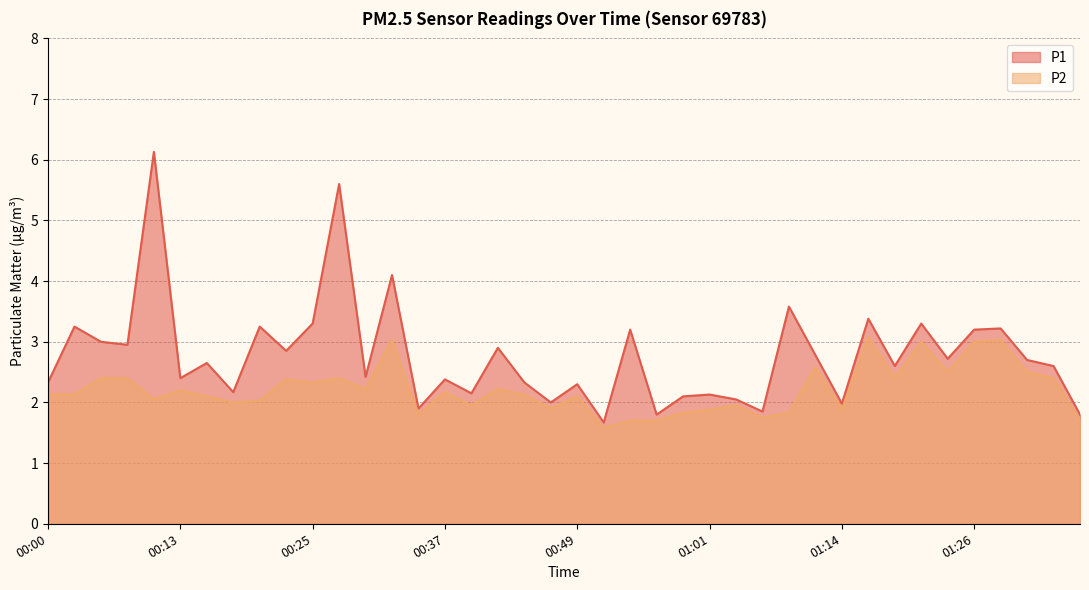

How many lines are shown in the chart?

2